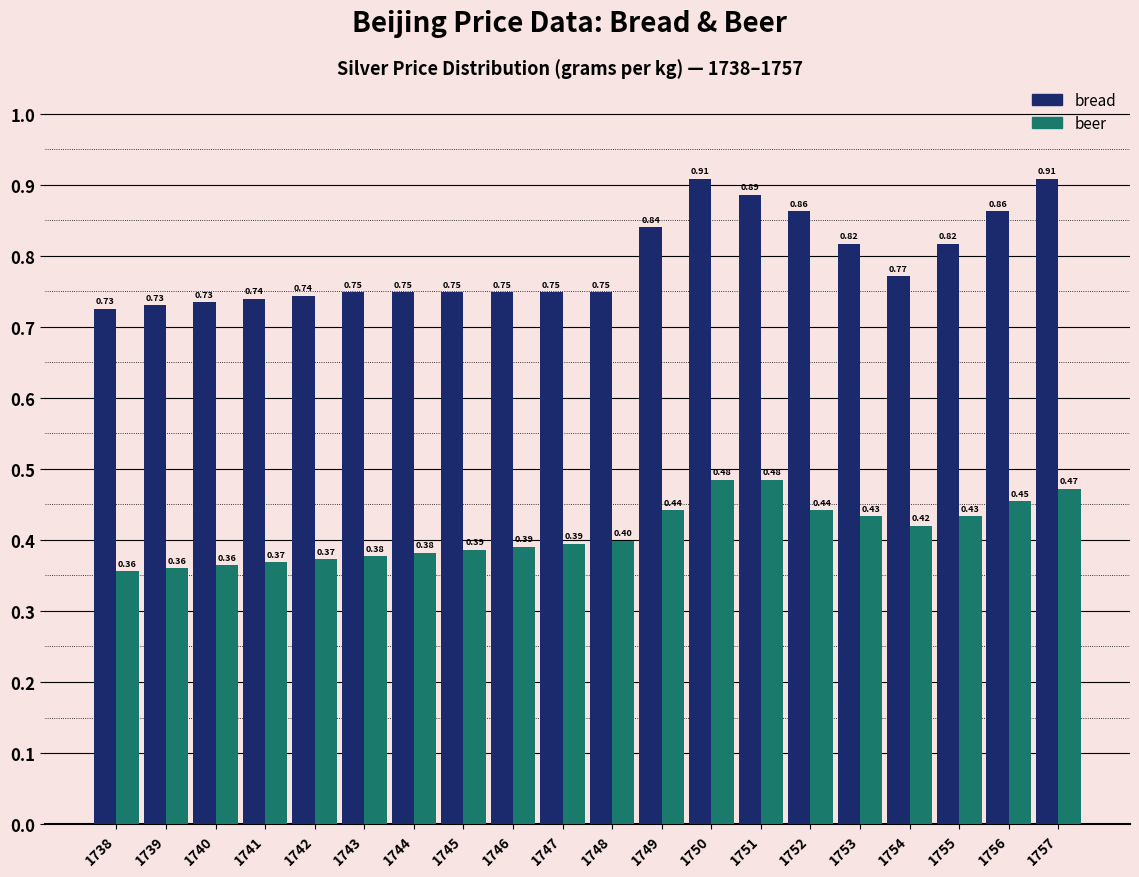

What is the sum of the bread values at 1753 and 1741?

1.6